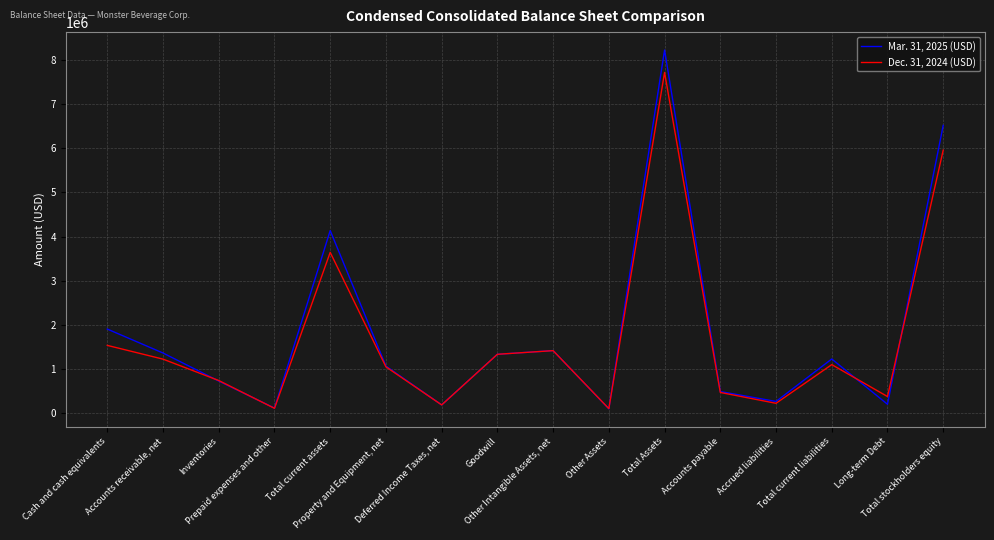

How many lines are shown in the chart?

2